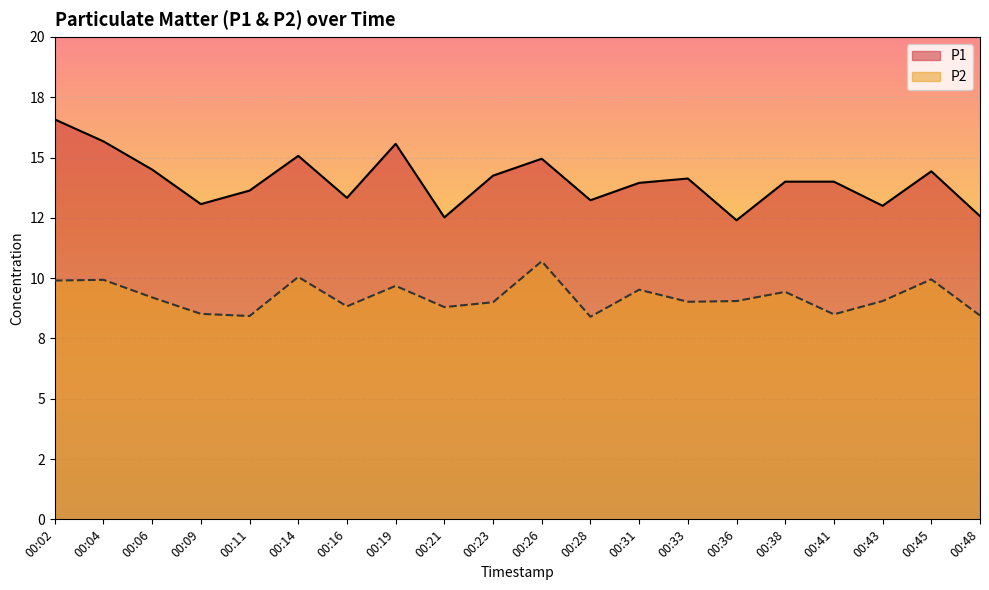

What is the highest value of the P1 series?

16.6